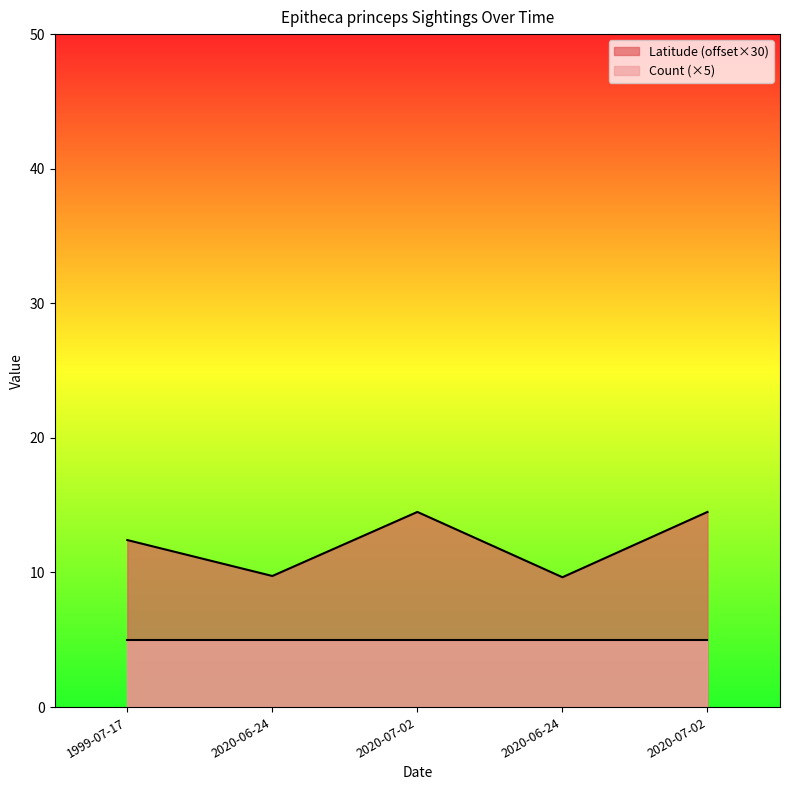

Count the number of values greater than 12.

3